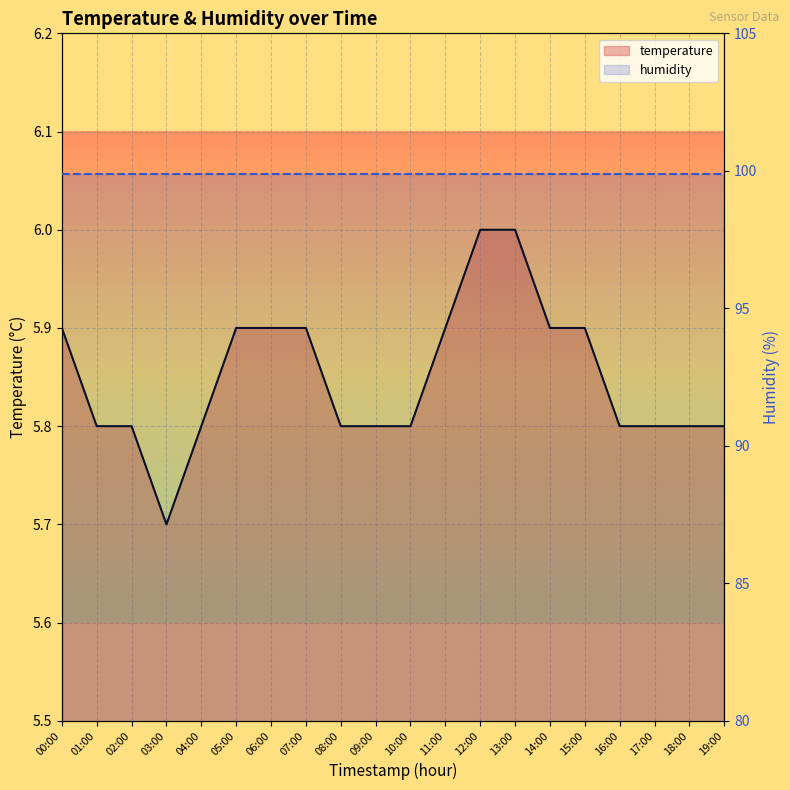

What is the sum of the humidity values at 11:00 and 14:00?

199.8